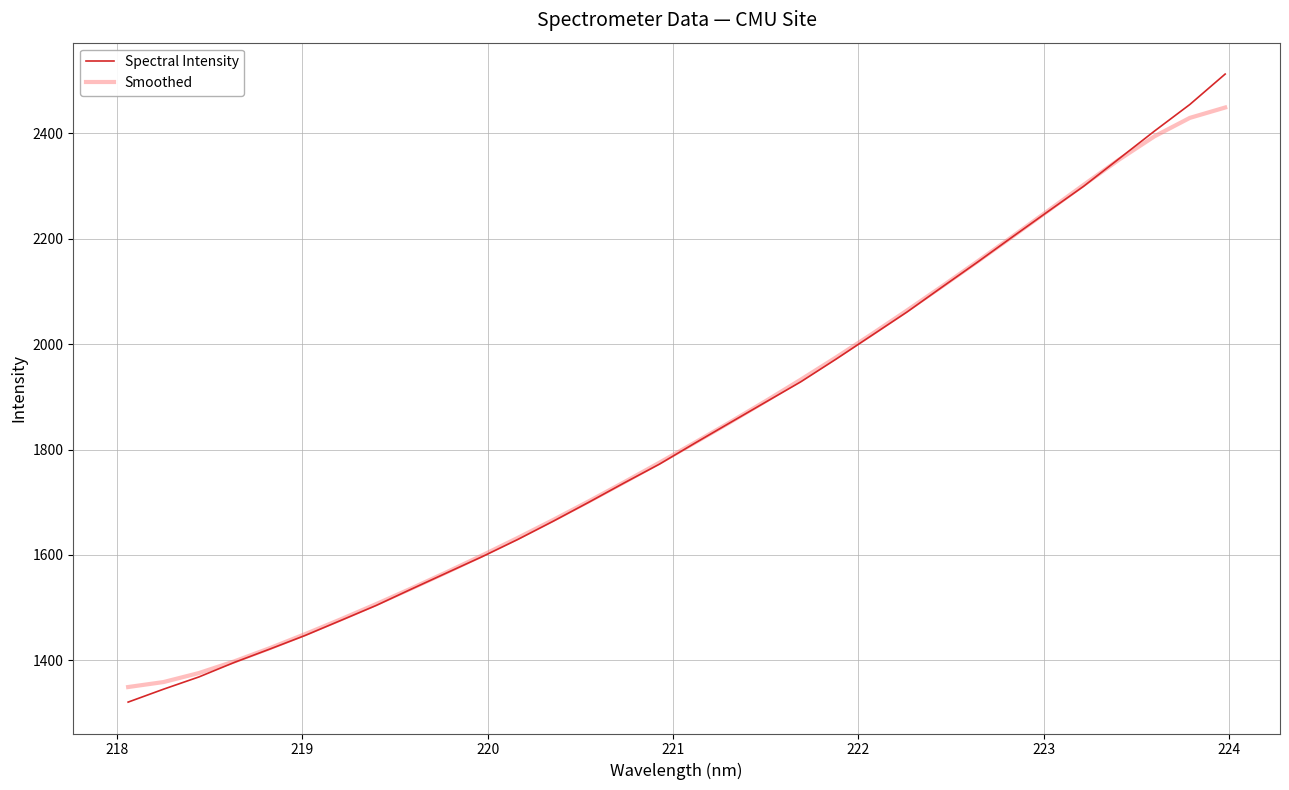

List the series in order of their peak value, lowest first.

Smoothed, Spectral Intensity